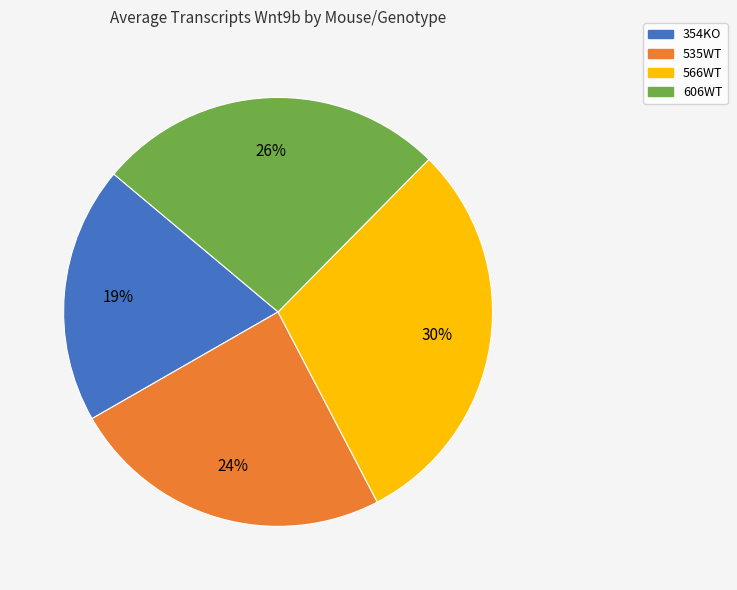

Which slice is the smallest?

354KO